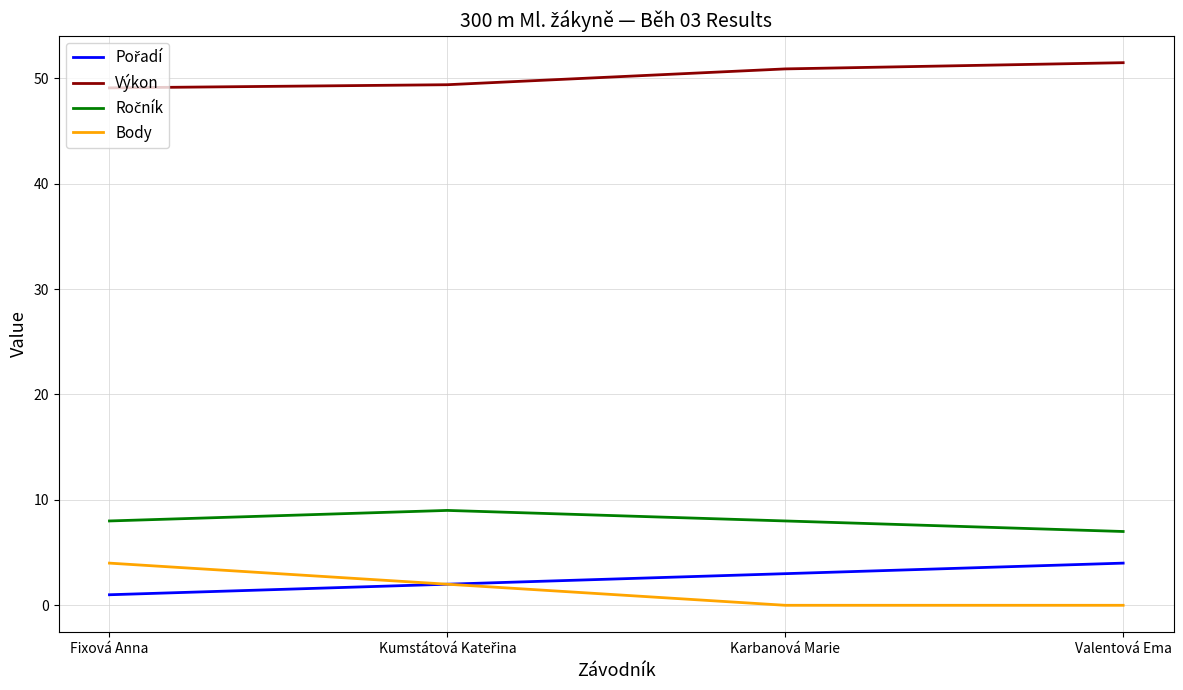

What is the lowest value of the Výkon series?

49.1